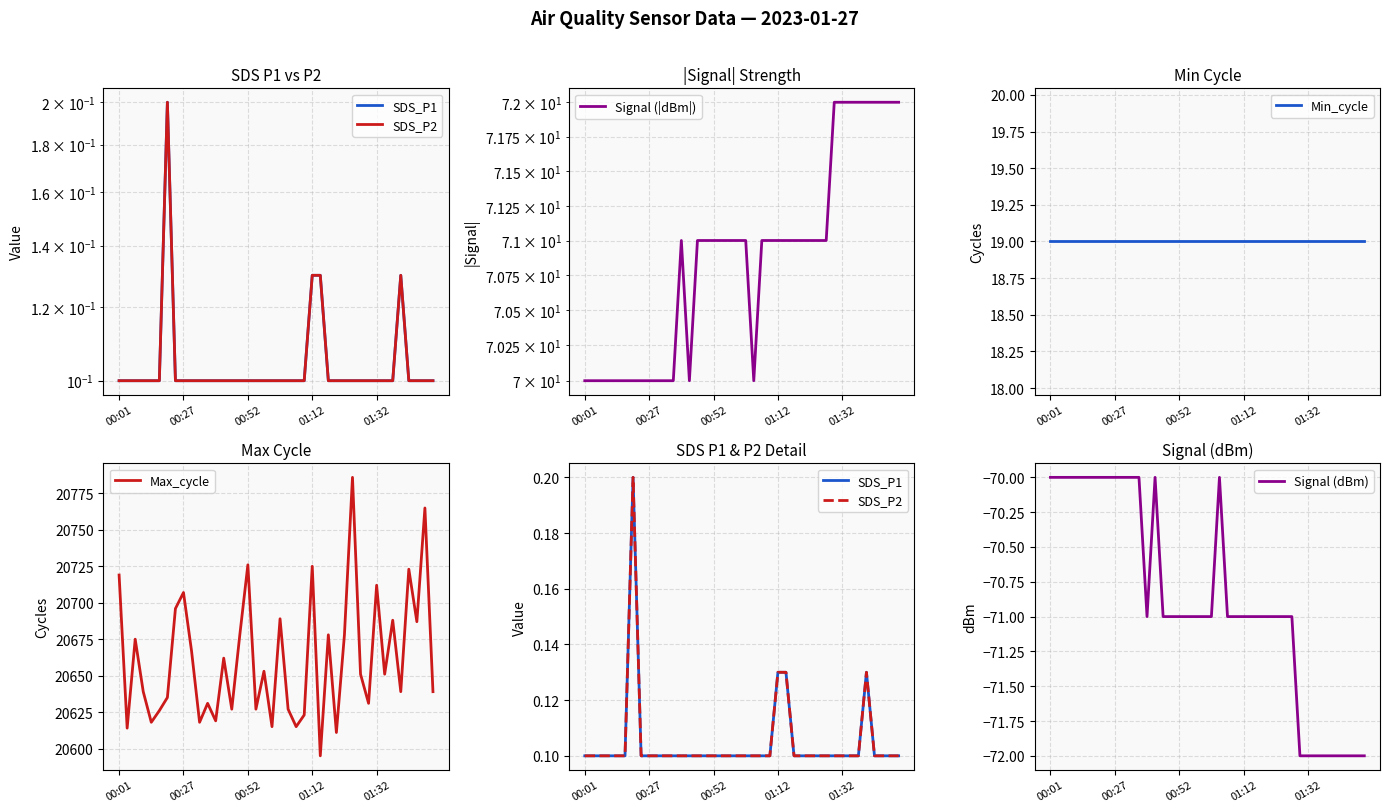

What is the difference between the highest and lowest values at 26?

20749.0